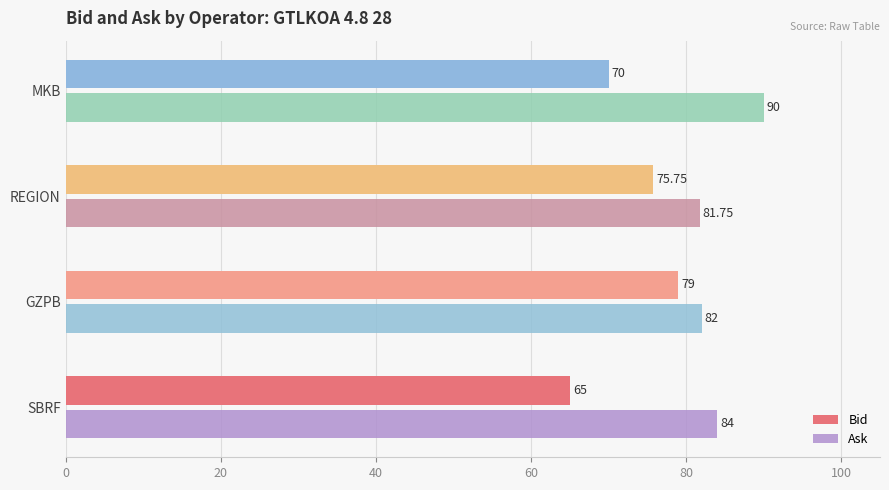

What is the difference between the second highest and second lowest values in the Ask series?

2.0